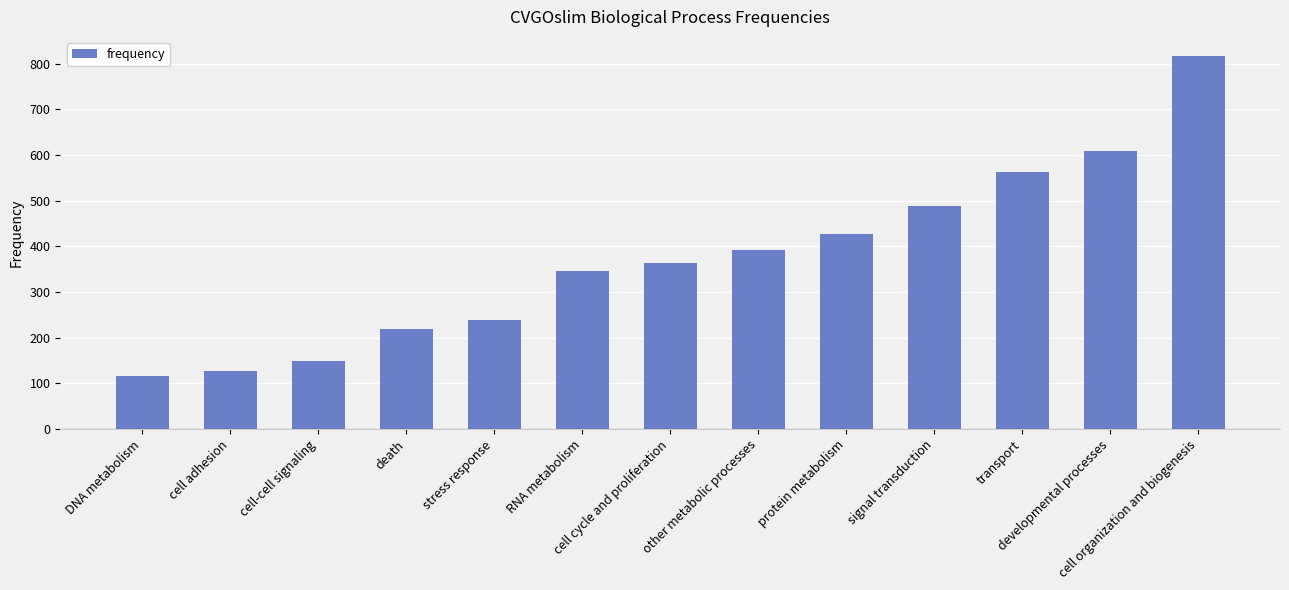

What is the smallest value displayed?

115